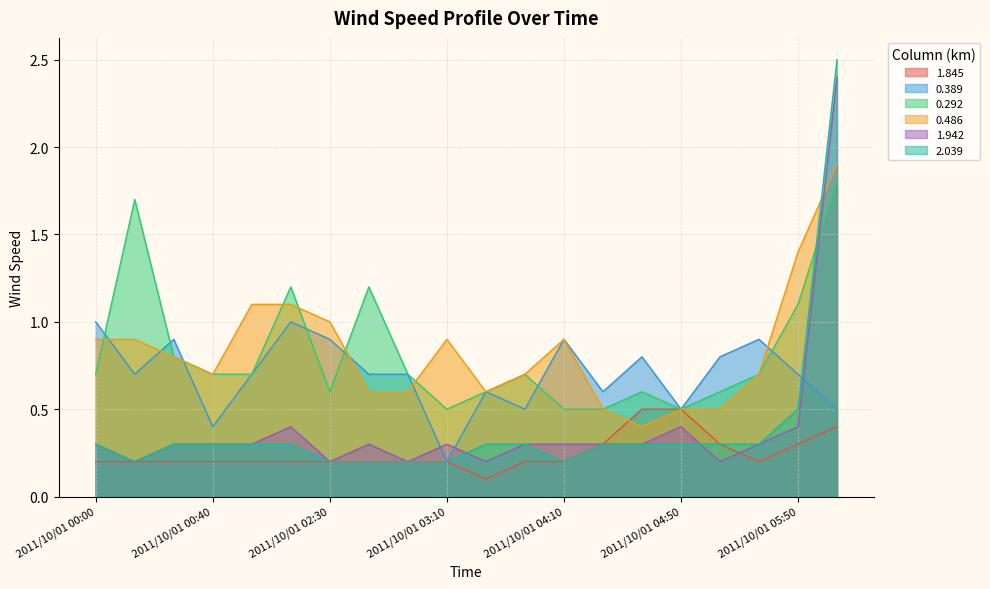

Which category has the lowest value across all series?

2011/10/01 03:30